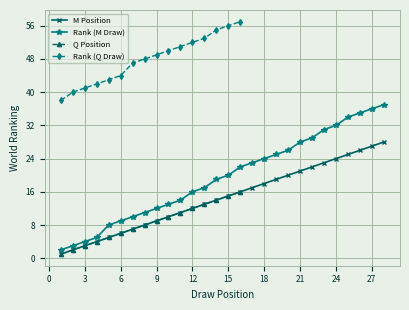

The value of Rank (M Draw) at 9 is 12. True or false?

True